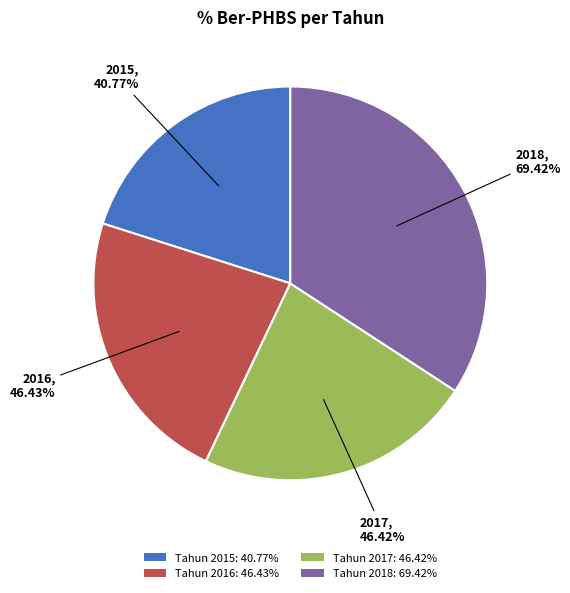

Count the number of slices in the pie.

4